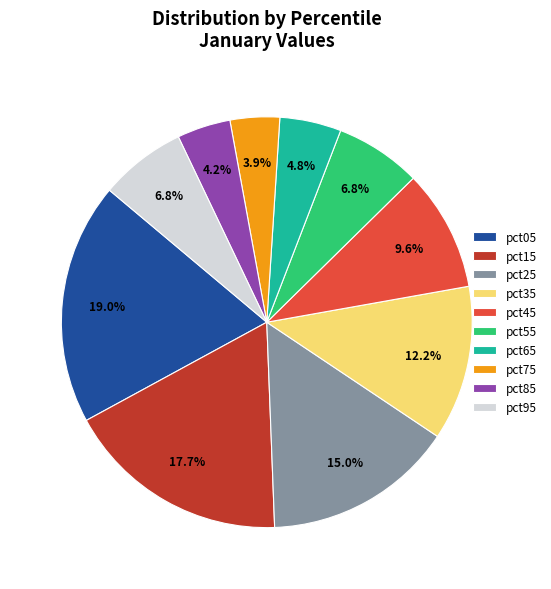

Is it true that pct35 is 12% of the pie?

True